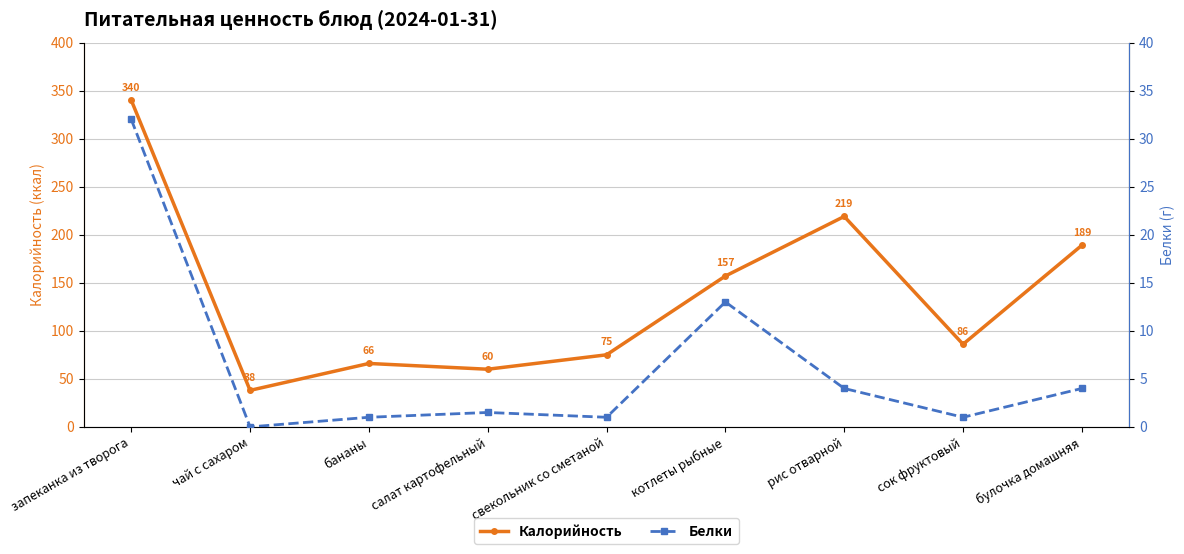

What is the sum of all Калорийность values?

1230